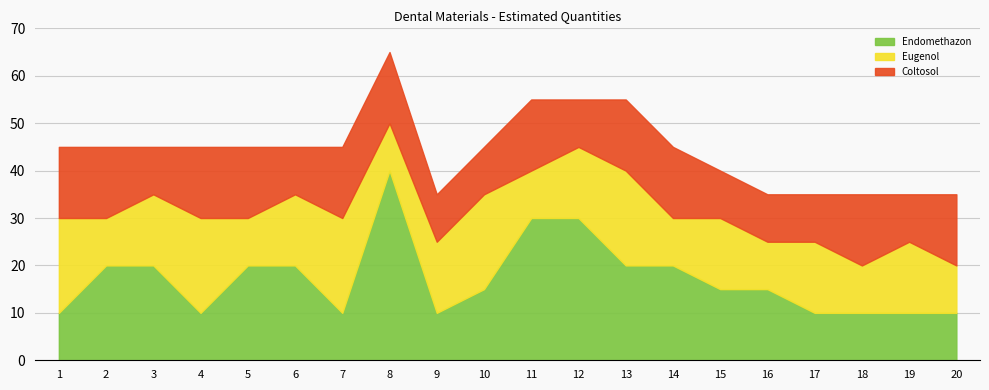

How many data points in Endomethazon are less than 15?

8